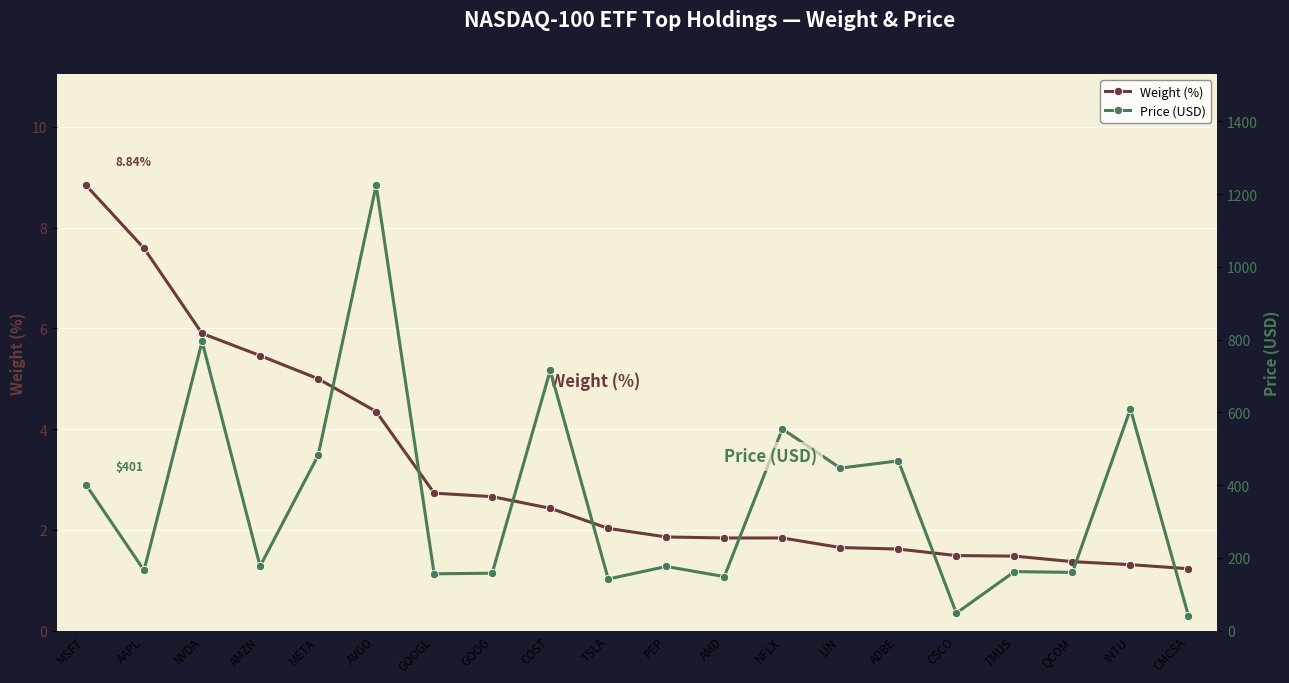

Where is Price (USD) nearest to the value 632?

INTU